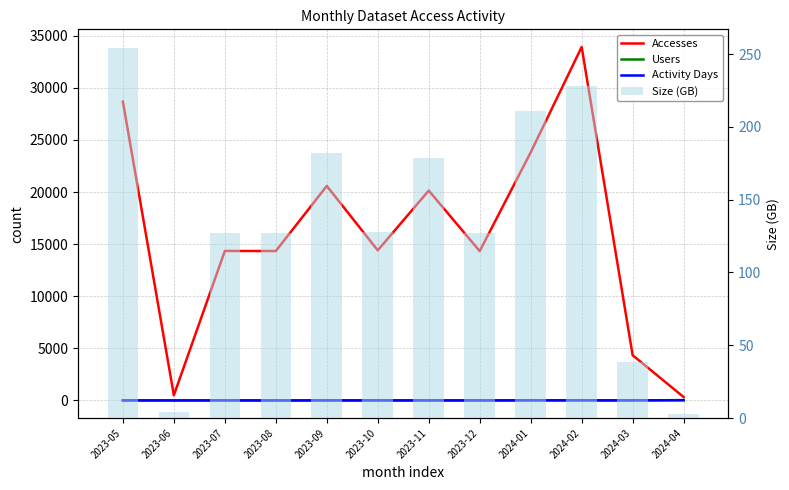

Reading left to right, what are all the values shown in this chart?

Accesses: 28674.0	499.0	14345.0	14338.0	20584.0	14404.0	20137.0	14329.0	23800.0	33915.0	4340.0	328.0
Users: 6.0	3.0	5.0	2.0	6.0	7.0	4.0	4.0	10.0	9.0	8.0	27.0
Activity Days: 7.0	3.0	7.0	2.0	7.0	7.0	5.0	4.0	12.0	14.0	8.0	27.0
Size (GB): 254.3	4.4	127.2	127.1	182.4	127.7	178.6	127.1	210.9	227.7	38.4	2.9